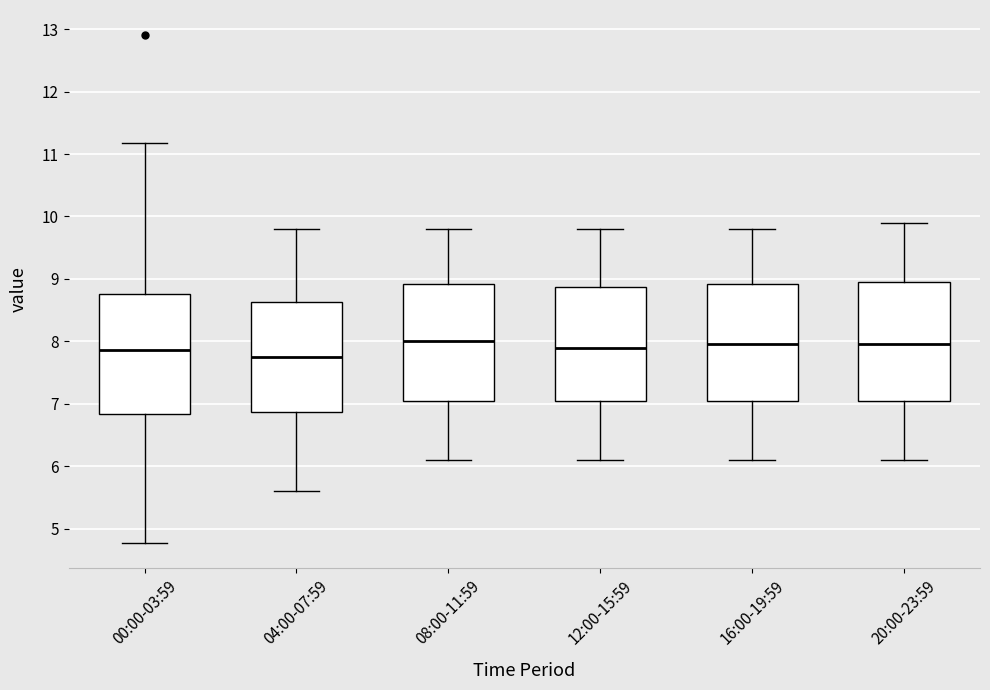

Reading left to right, read every box against the y-axis: the position of its median line, the range the box covers, and the ends of its whiskers. The values are not printed on the chart, so give them approximately, as read against the axis.

00:00-03:59: median 7.9, box 6.8 to 8.8, whiskers 4.8 to 11.2
04:00-07:59: median 7.8, box 6.9 to 8.6, whiskers 5.6 to 9.8
08:00-11:59: median 8.0, box 7.1 to 8.9, whiskers 6.1 to 9.8
12:00-15:59: median 7.9, box 7.1 to 8.9, whiskers 6.1 to 9.8
16:00-19:59: median 8.0, box 7.1 to 8.9, whiskers 6.1 to 9.8
20:00-23:59: median 8.0, box 7.1 to 9.0, whiskers 6.1 to 9.9